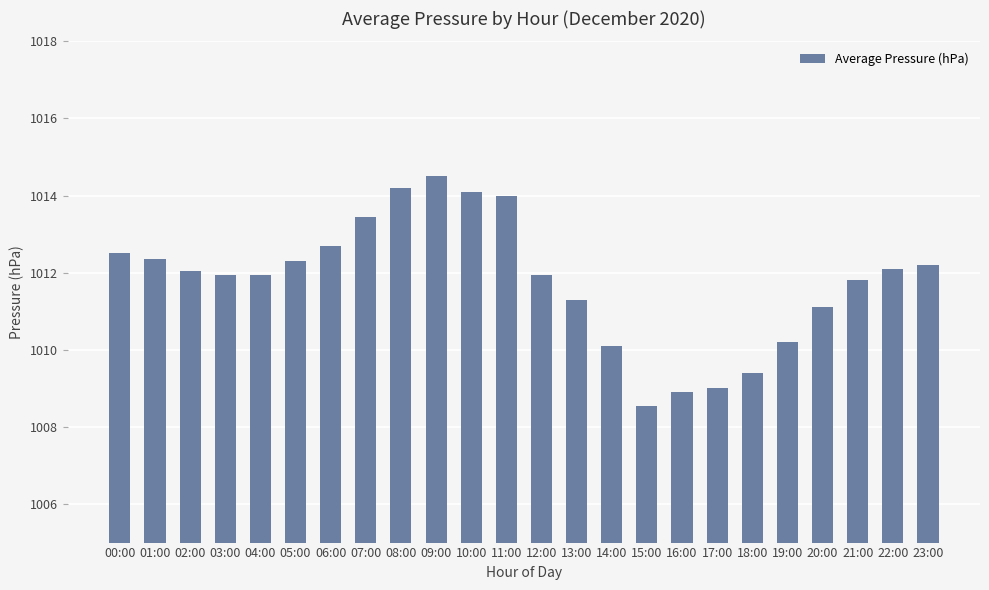

What is the label of the 16th bar from the left?

15:00